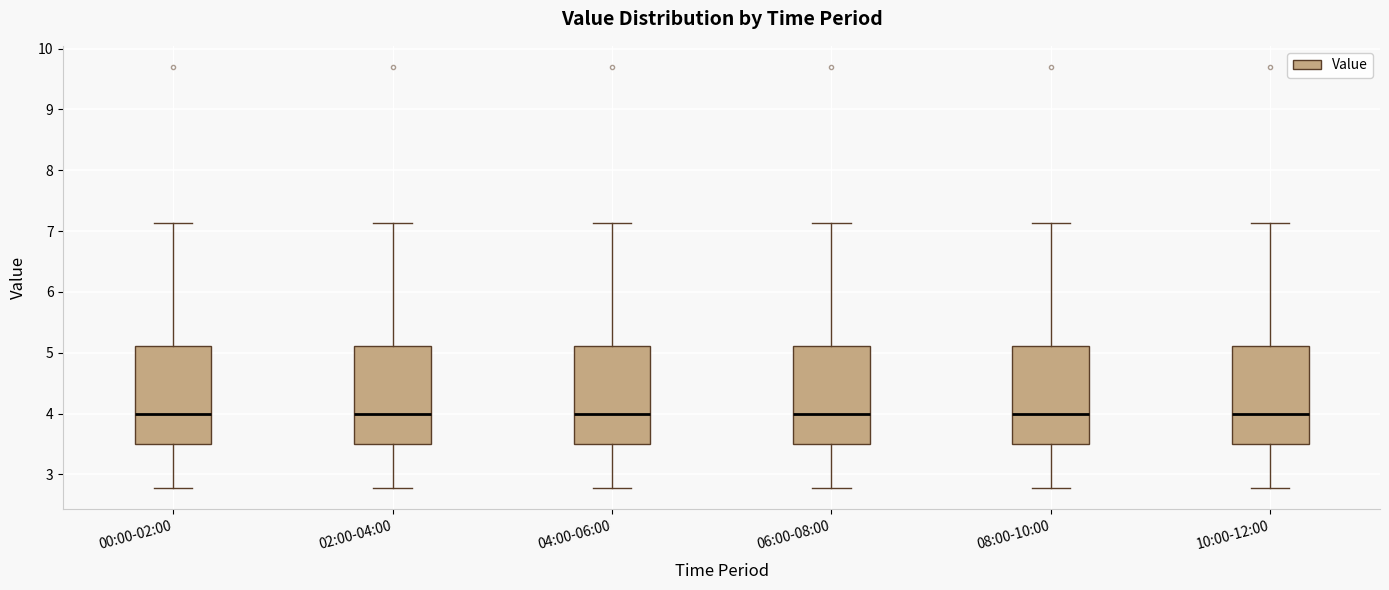

Reading left to right, read every box against the y-axis: the position of its median line, the range the box covers, and the ends of its whiskers. The values are not printed on the chart, so give them approximately, as read against the axis.

00:00-02:00: median 4.0, box 3.5 to 5.1, whiskers 2.8 to 7.1
02:00-04:00: median 4.0, box 3.5 to 5.1, whiskers 2.8 to 7.1
04:00-06:00: median 4.0, box 3.5 to 5.1, whiskers 2.8 to 7.1
06:00-08:00: median 4.0, box 3.5 to 5.1, whiskers 2.8 to 7.1
08:00-10:00: median 4.0, box 3.5 to 5.1, whiskers 2.8 to 7.1
10:00-12:00: median 4.0, box 3.5 to 5.1, whiskers 2.8 to 7.1